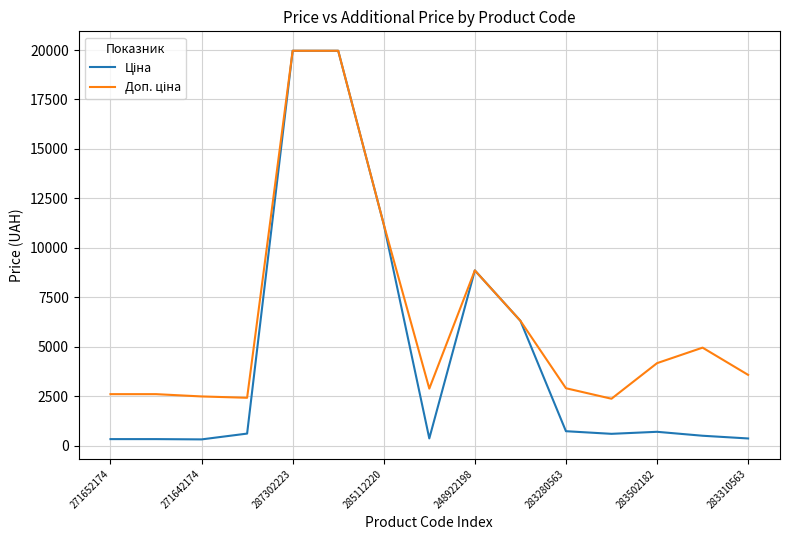

Is this an area chart (filled region under the line)?

No